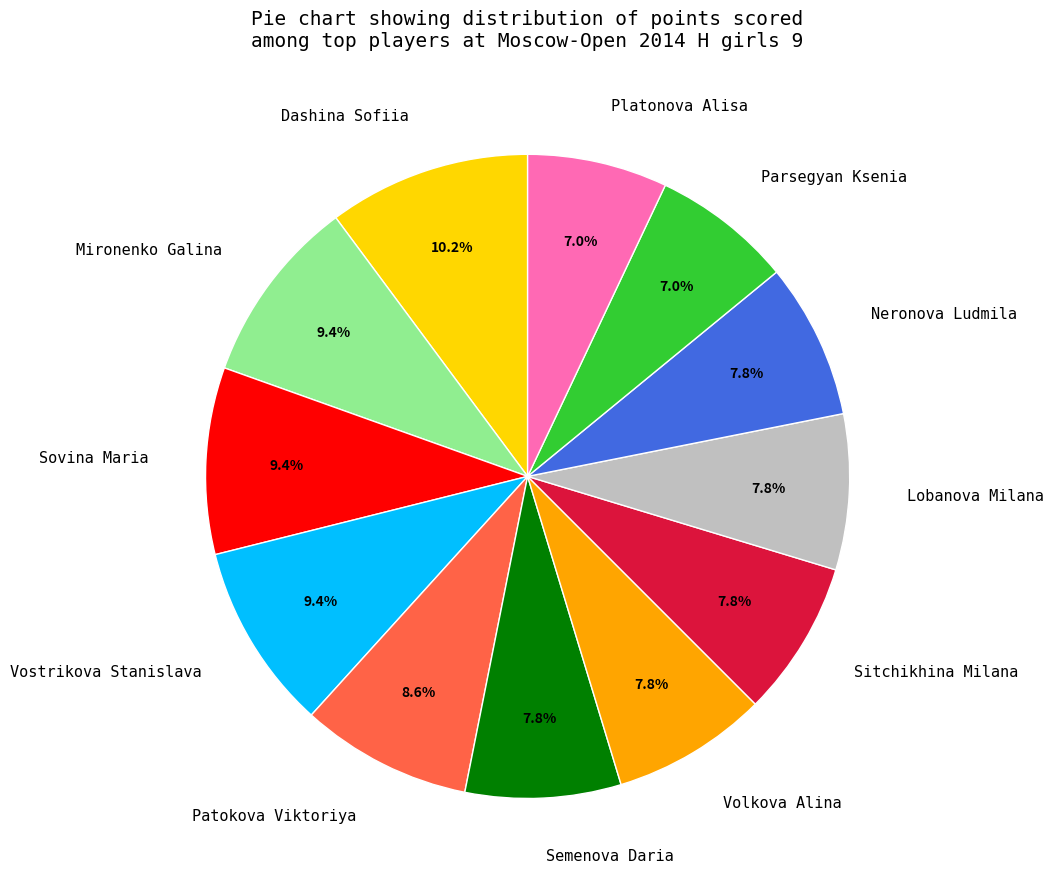

Count the number of slices in the pie.

12